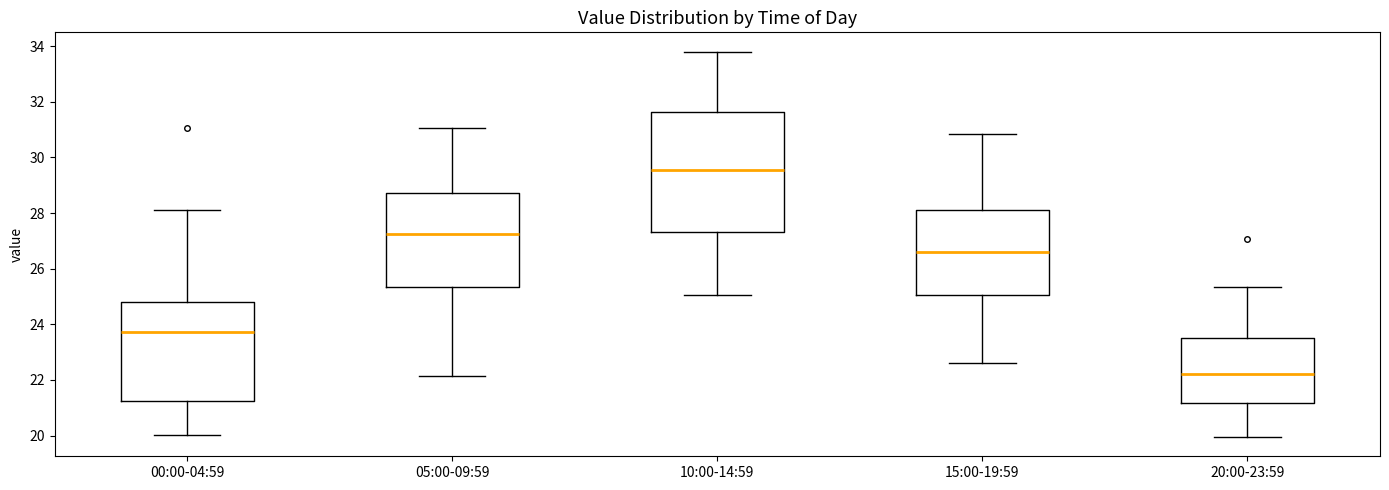

Reading left to right, transcribe this box plot: for each box, give where its median line is, the range the box spans, and where its two whiskers end, as read against the y-axis. The values are not printed on the chart, so give them approximately, as read against the axis.

00:00-04:59: median 23.8, box 21.2 to 24.8, whiskers 20.0 to 28.2
05:00-09:59: median 27.2, box 25.4 to 28.8, whiskers 22.2 to 31.0
10:00-14:59: median 29.6, box 27.4 to 31.6, whiskers 25.0 to 33.8
15:00-19:59: median 26.6, box 25.0 to 28.2, whiskers 22.6 to 30.8
20:00-23:59: median 22.2, box 21.2 to 23.6, whiskers 20.0 to 25.4